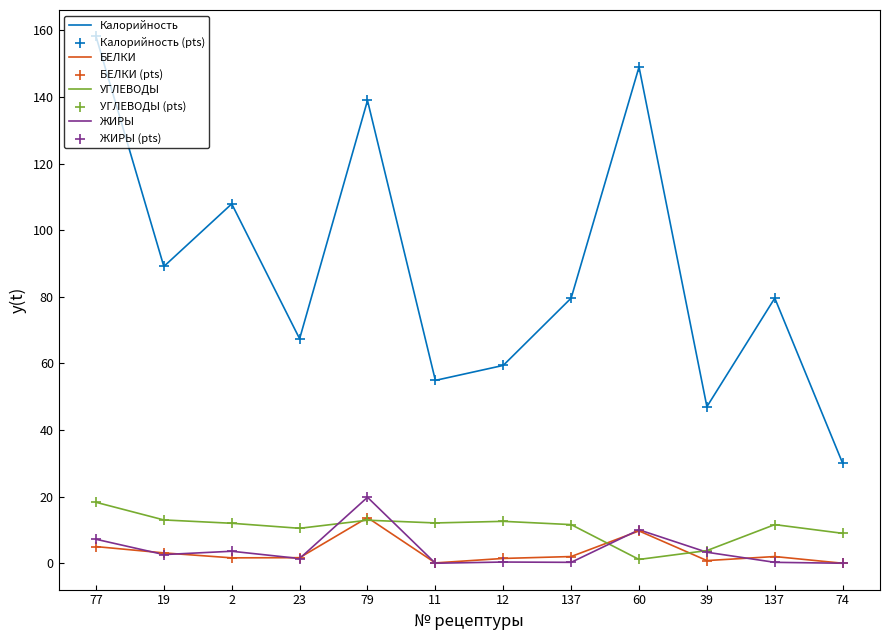

Which series has the largest total across all categories?

Калорийность